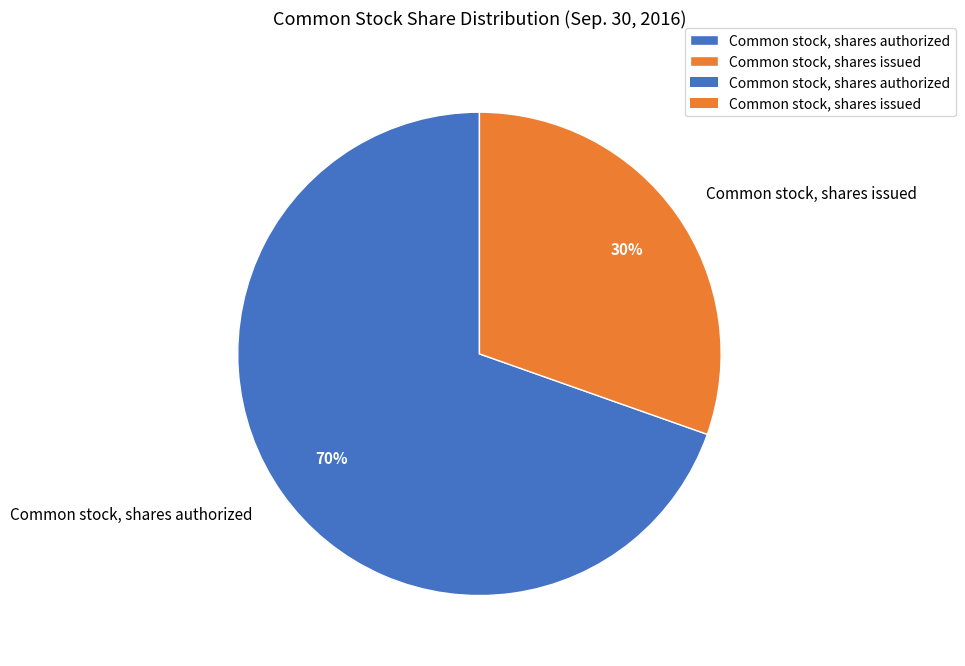

To the nearest percent, what is the combined percentage of Common stock, shares issued and Common stock, shares authorized?

100%